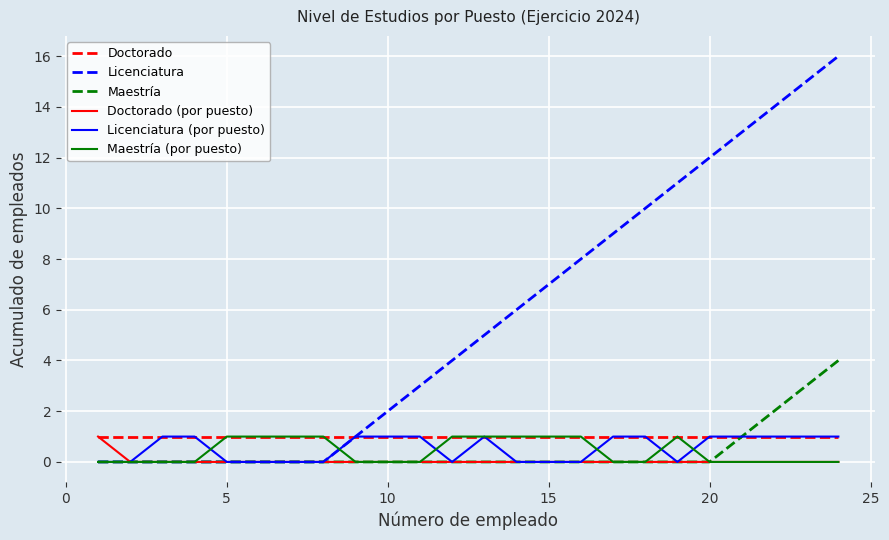

Which series has the largest total across all categories?

Licenciatura